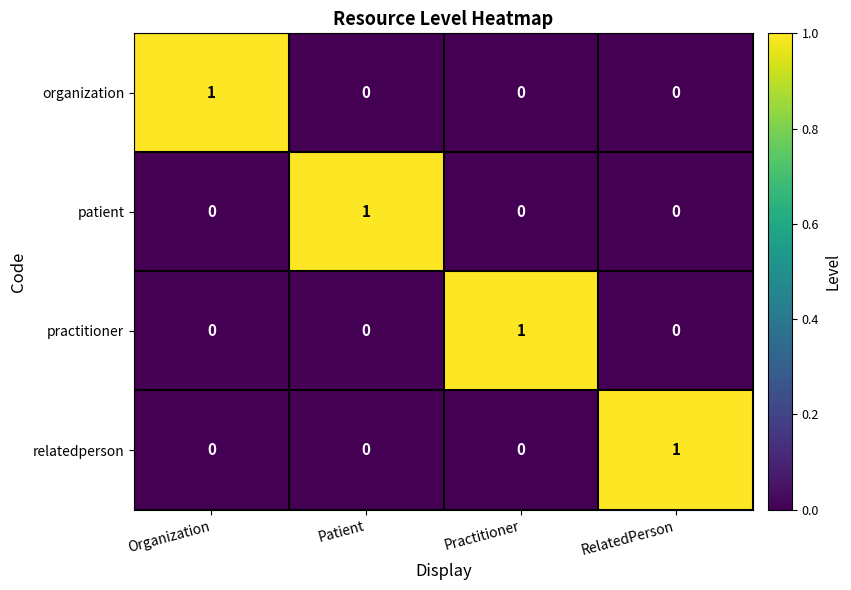

The organization series shows -1 at RelatedPerson. True or false?

False